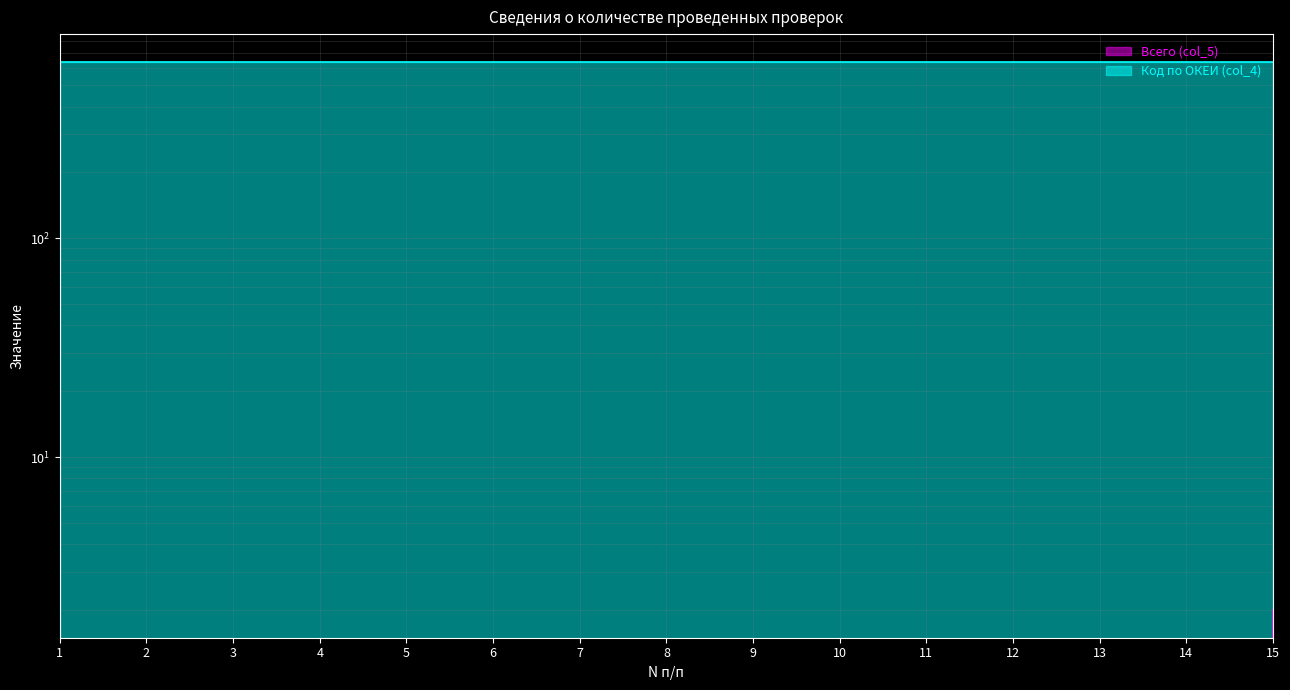

What is the difference between the second highest and second lowest values?

2